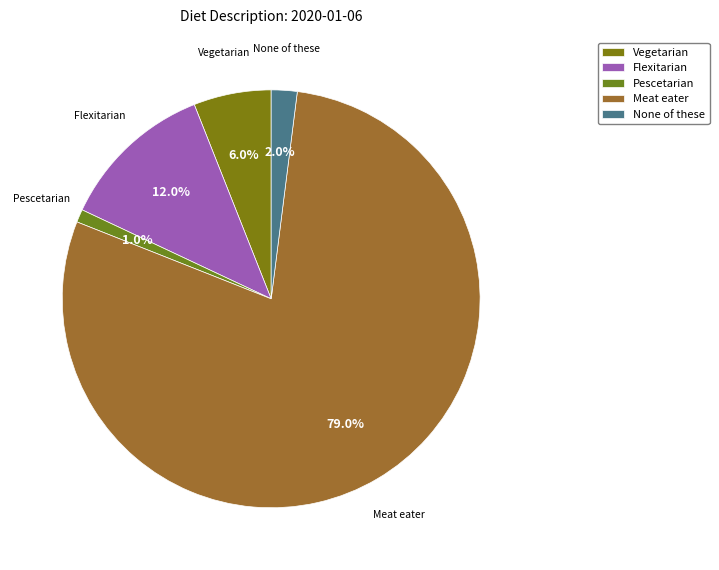

Rank the categories by value from highest to lowest.

Meat eater, Flexitarian, Vegetarian, None of these, Pescetarian